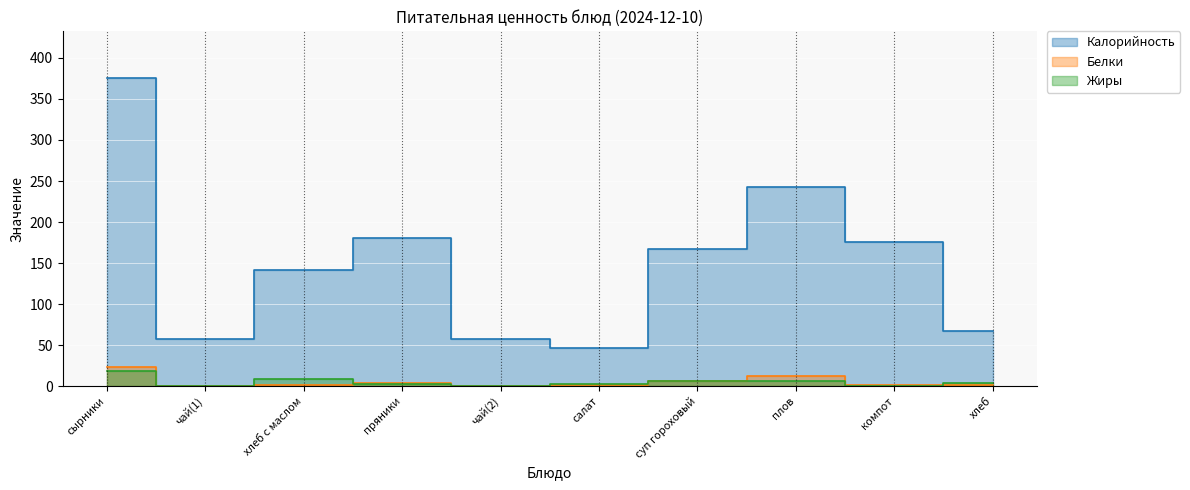

What value does the Жиры series have at салат?

3.0